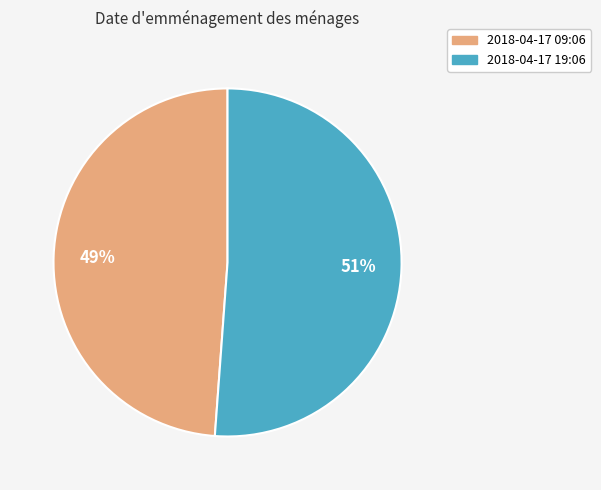

Does any single category account for the majority?

Yes